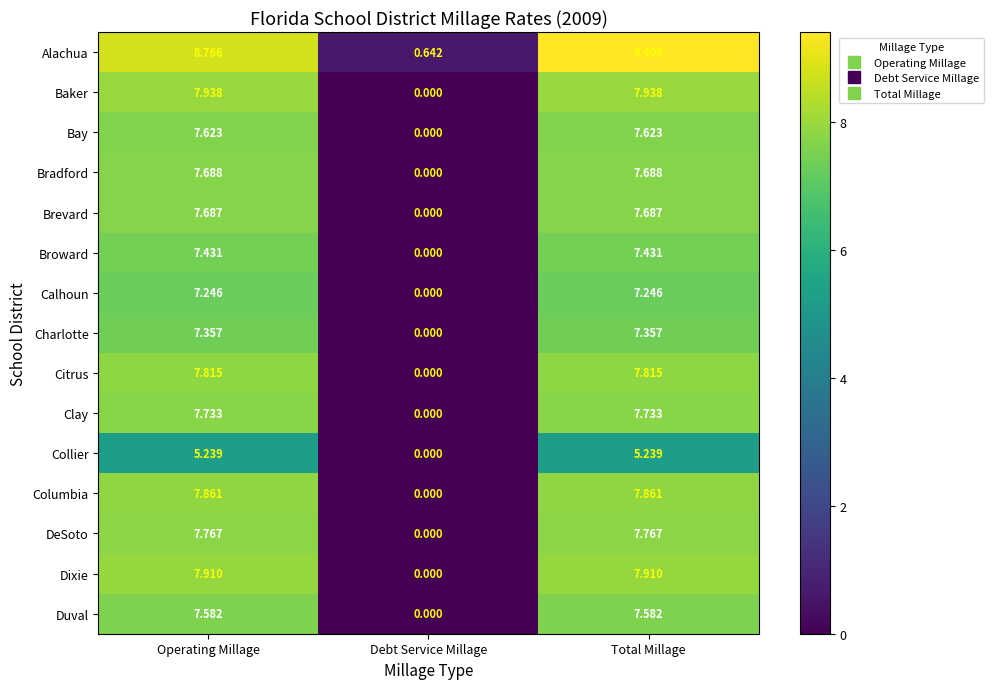

Is the value of Calhoun at Operating Millage greater than the value of Dixie at Operating Millage?

No